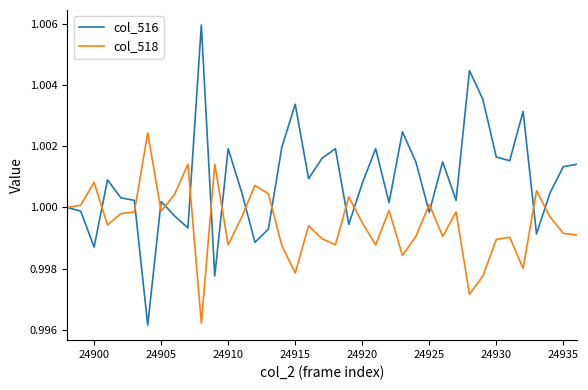

Which series has the largest range (max minus min)?

col_516